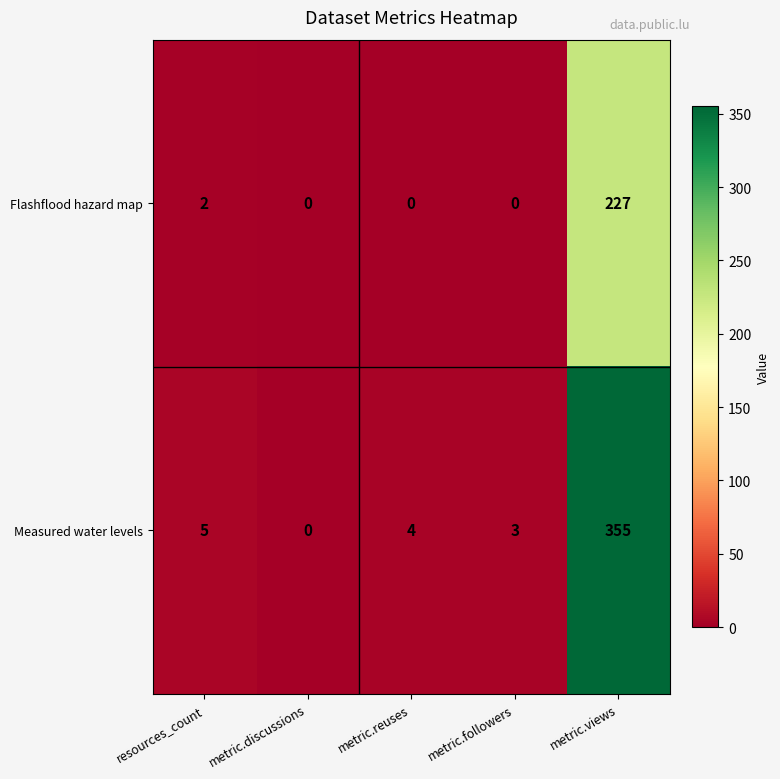

How many categories are shown in the chart?

5